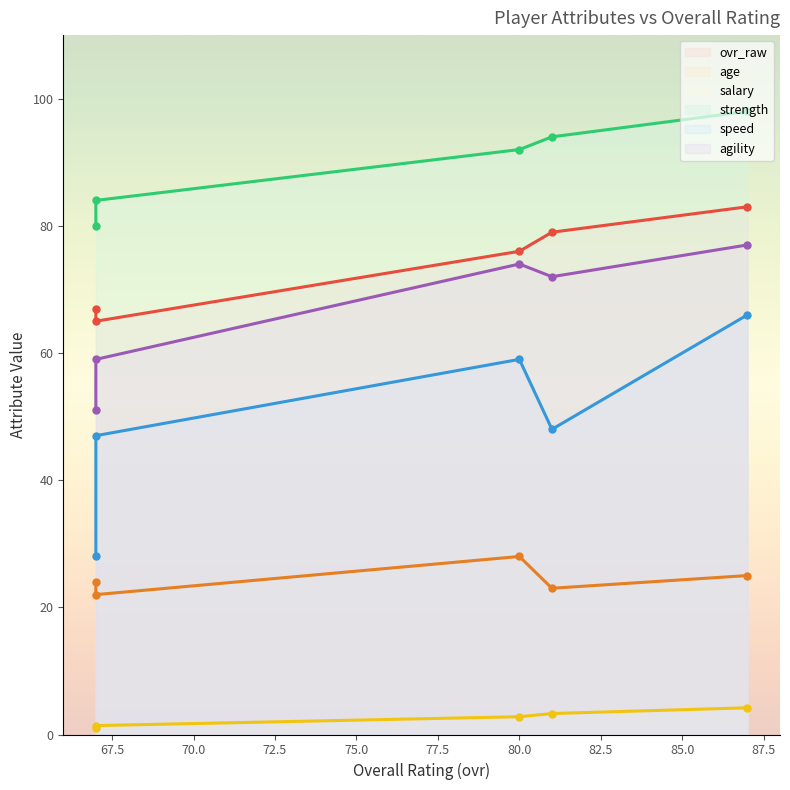

How many lines are shown in the chart?

6